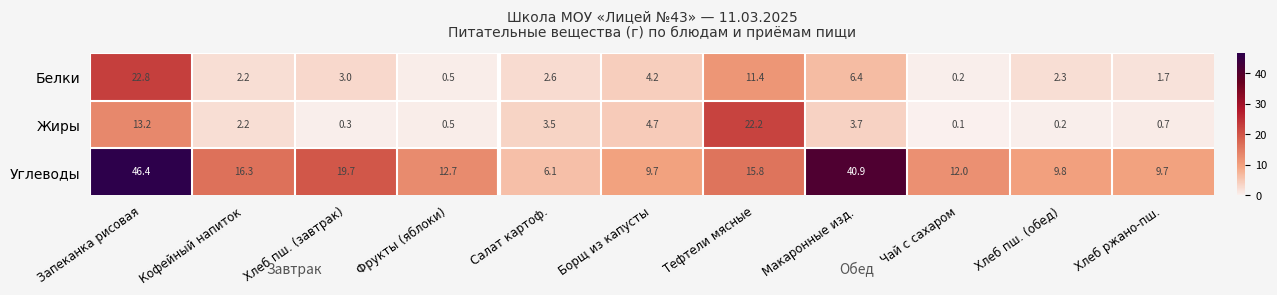

How many categories are shown in the chart?

11